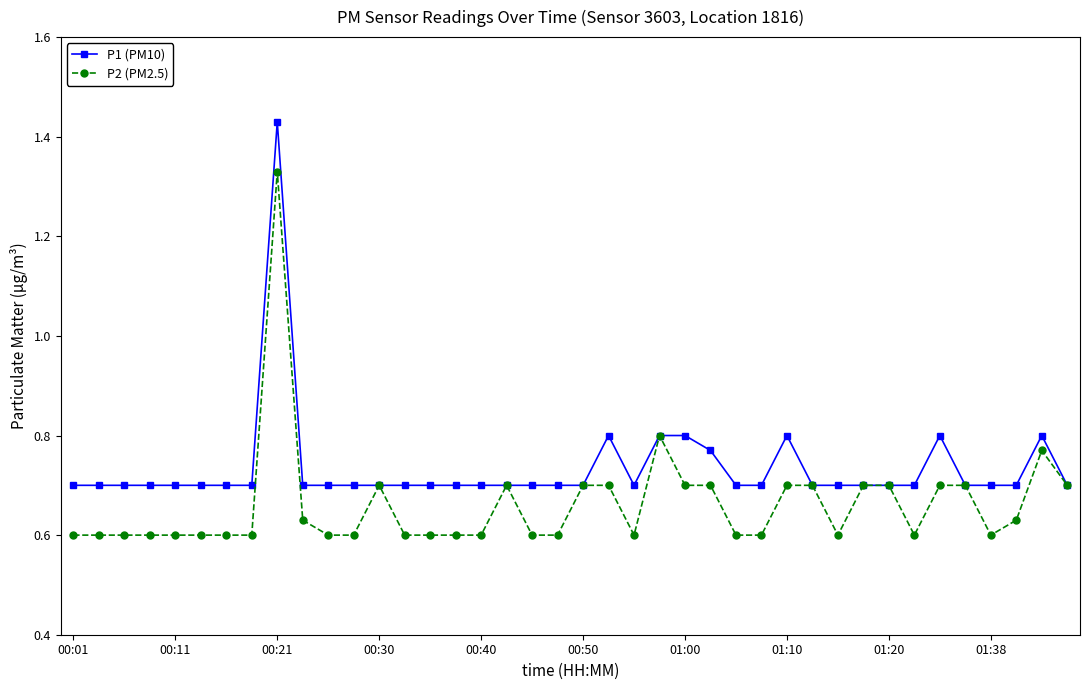

True or false: P2 (PM2.5) has more than 1 interior local peaks.

True